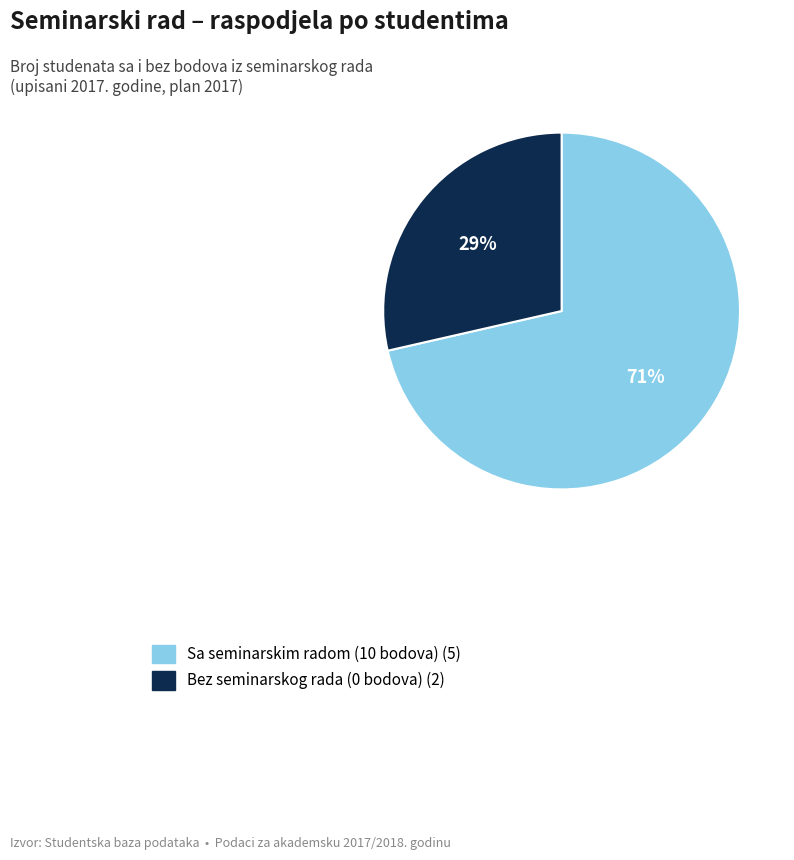

Is there any slice that represents more than half of the pie?

Yes